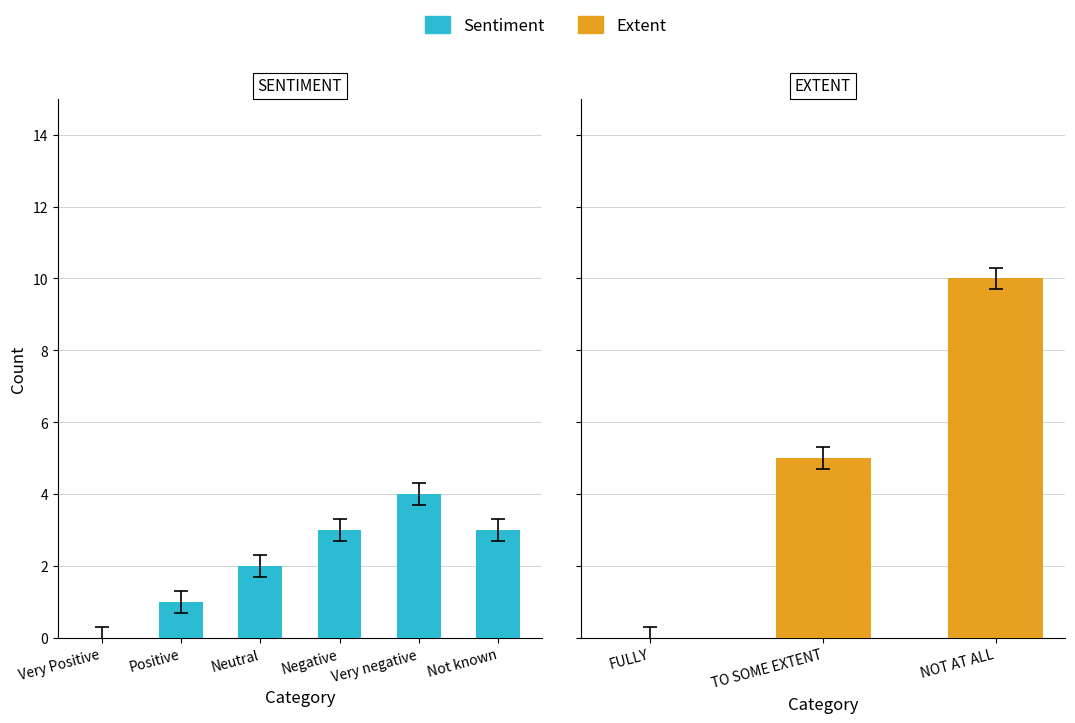

Rank the categories by value from lowest to highest.

Very Positive, Positive, Neutral, Negative, Not known, Very negative